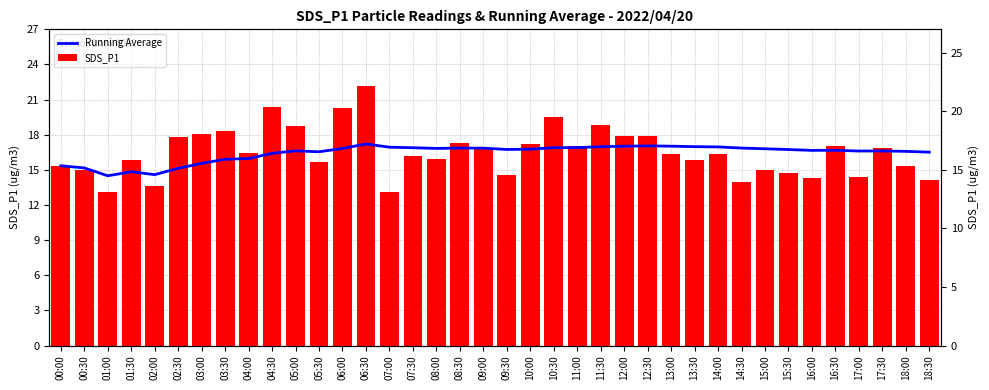

What is the label of the 9th bar from the right?

14:30